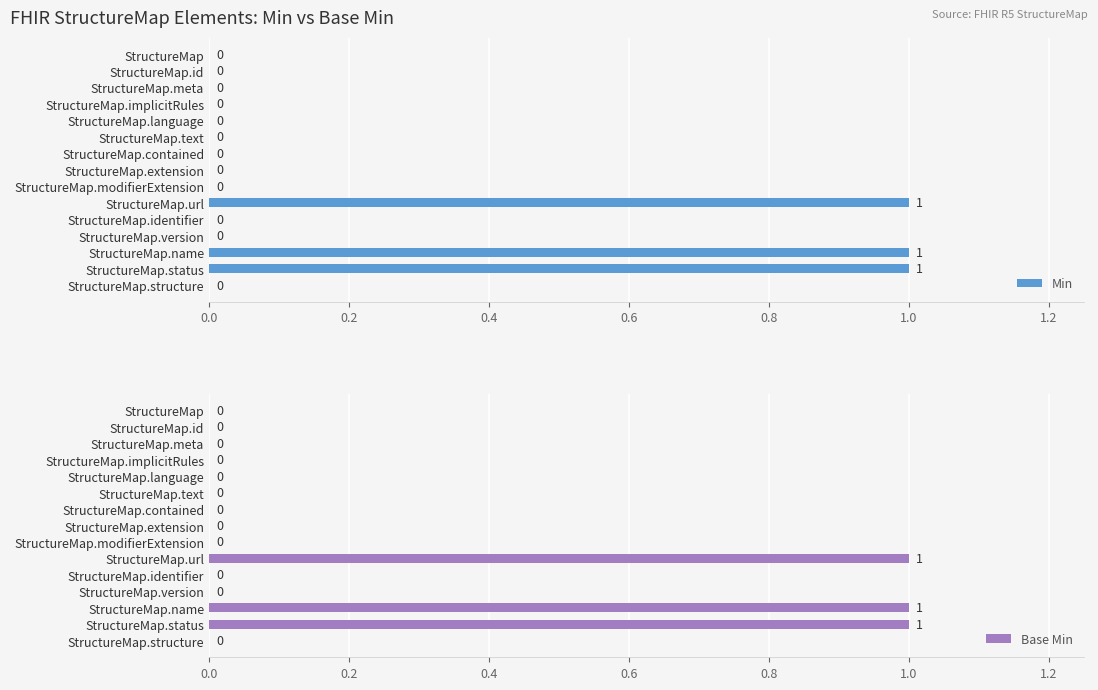

What are all the series names shown in the legend?

Min, Base Min